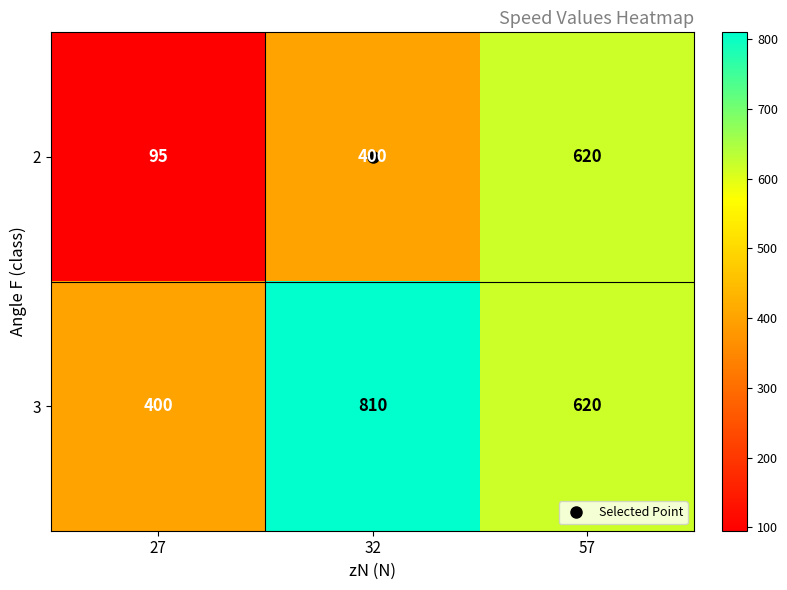

How many data points in 2 are less than 400?

1